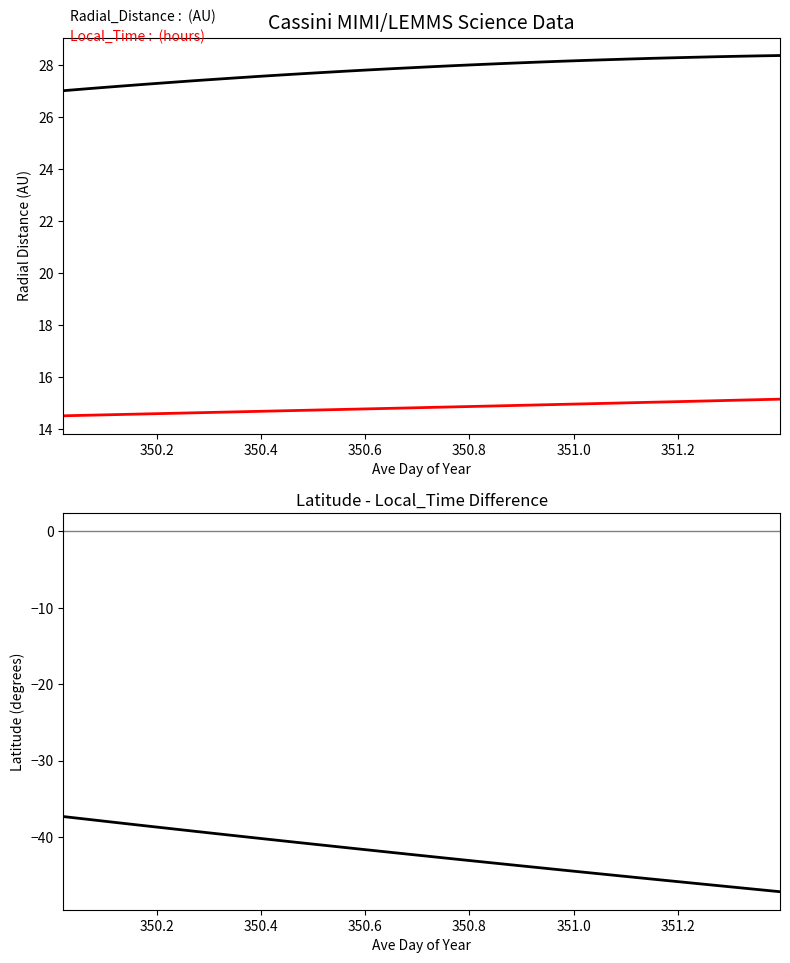

What is the value of the Radial_Distance point at the 29th from the left?

28.3